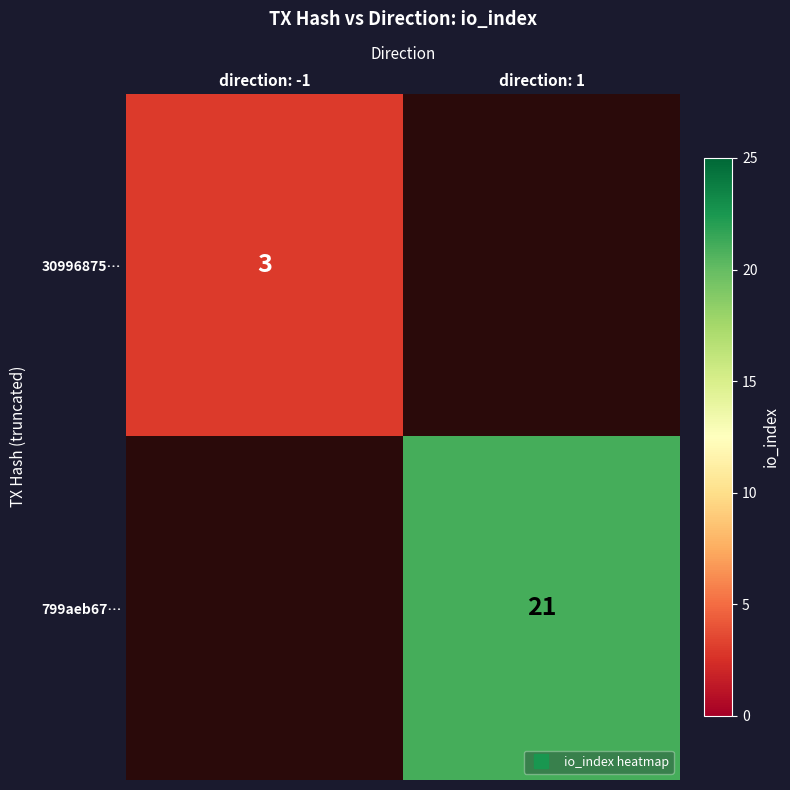

Count the 30996875… values in the range 0 to 3.

2